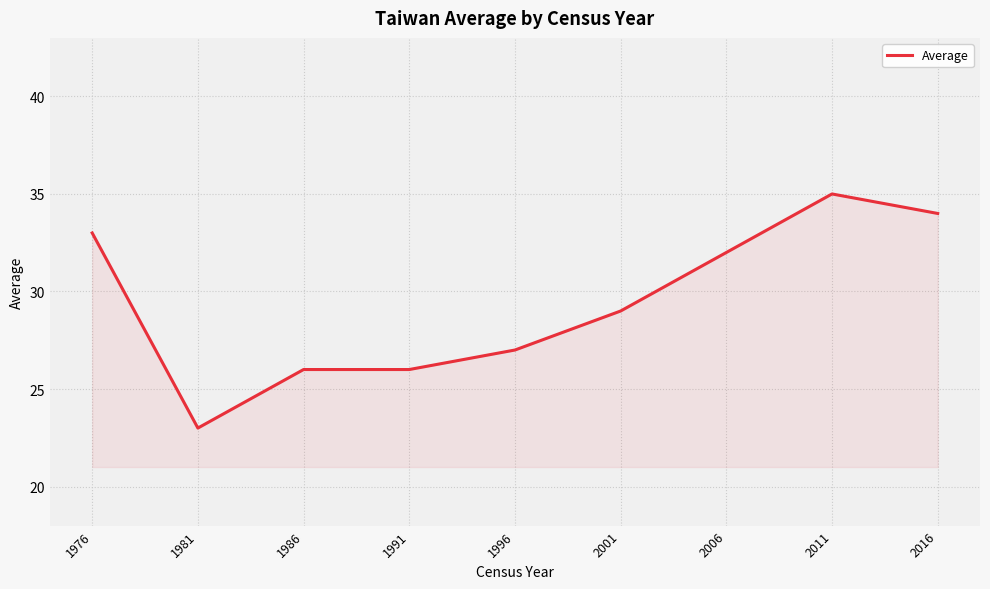

Is it true that the value at 2006 is 32?

True